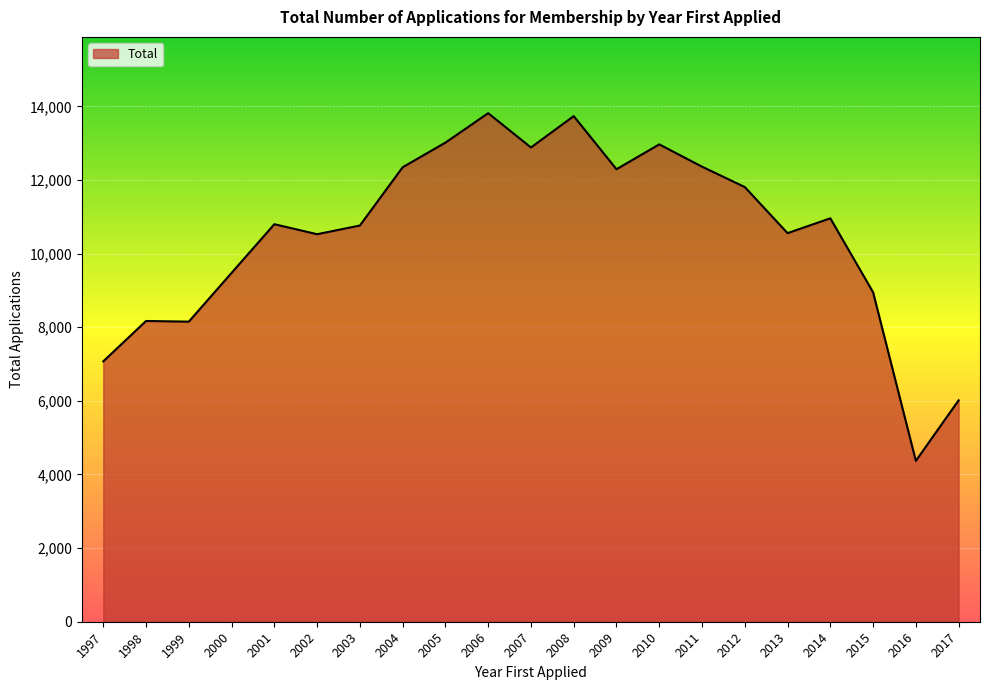

At which label is the value closest to 9092?

2015